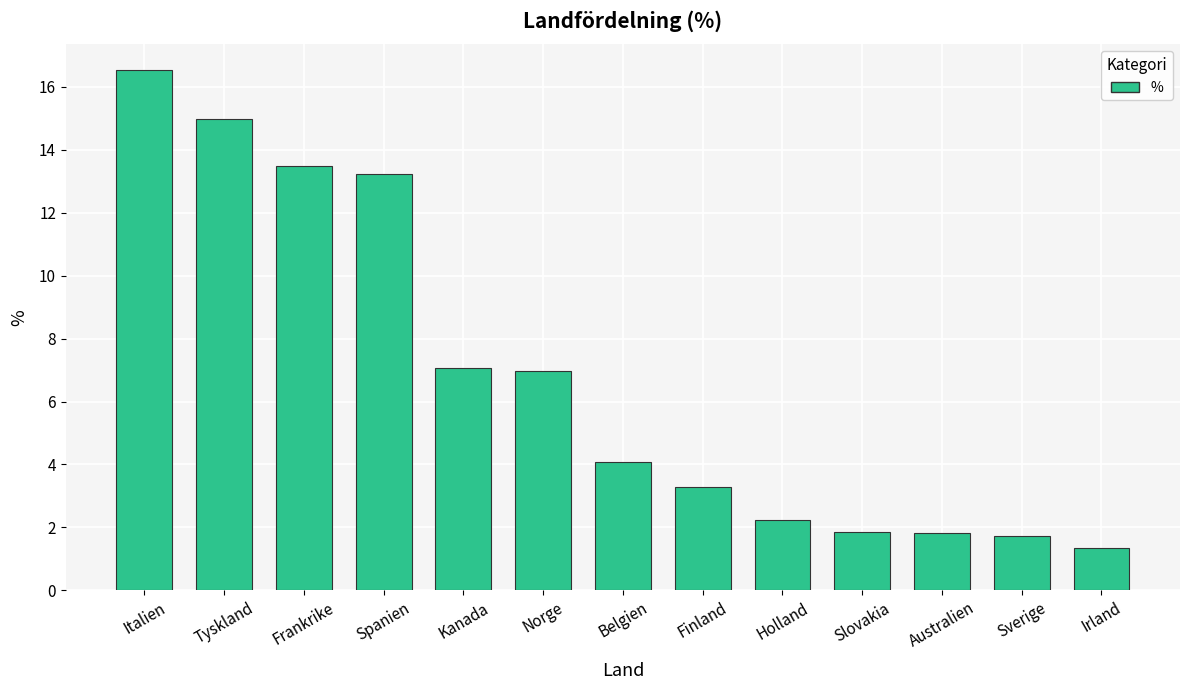

Is it true that the value at Italien is 16.5?

True